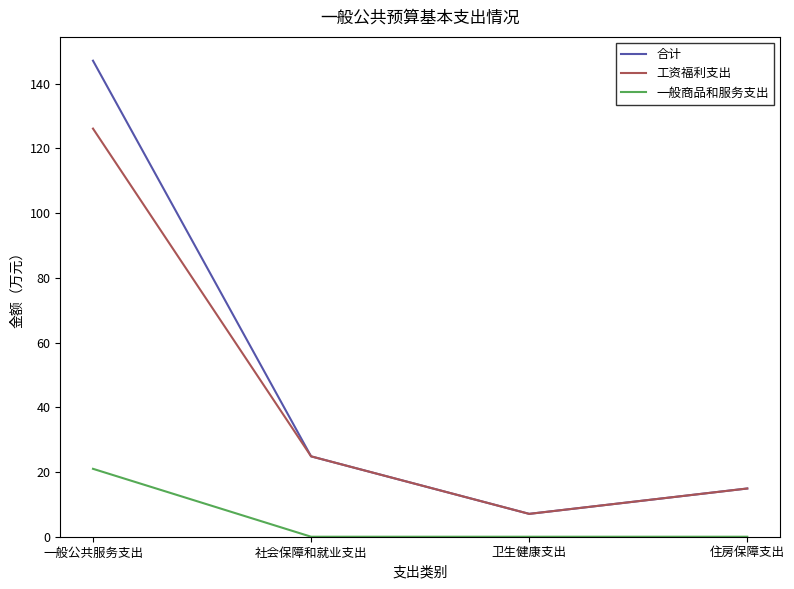

Which series has the largest range (max minus min)?

合计